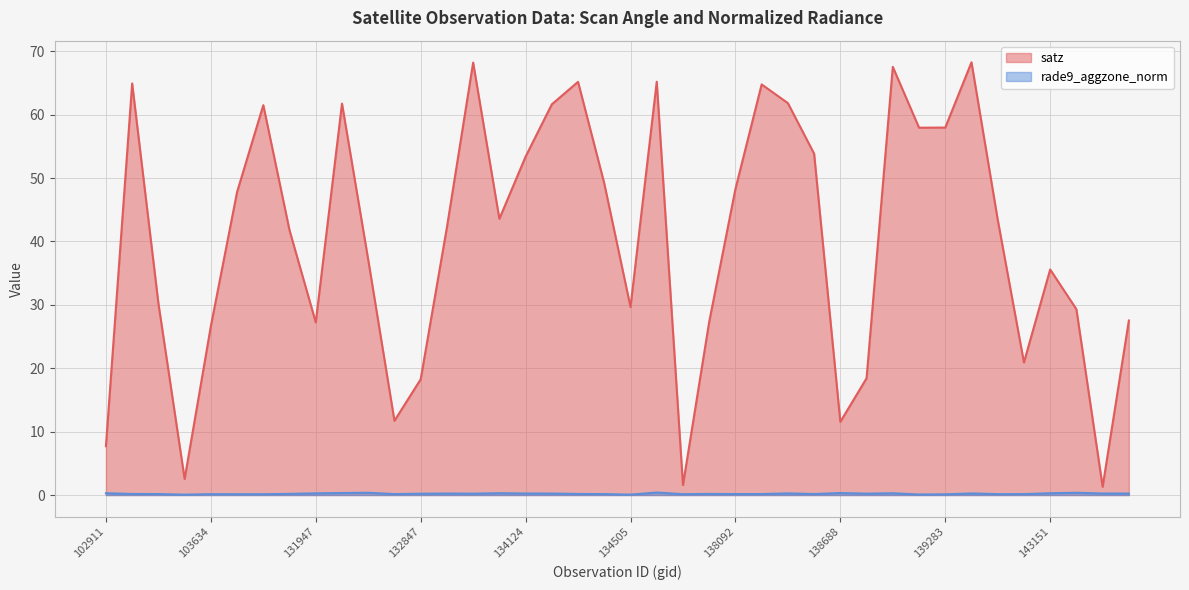

List the labels in order of satz value, smallest first.

143943, 137715, 103515, 102911, 138688, 132669, 132847, 138881, 139672, 103634, 131947, 137903, 144136, 143752, 134505, 103396, 143151, 132488, 104346, 133027, 139475, 133404, 103752, 138092, 134322, 134124, 138296, 139269, 139283, 103868, 134138, 132296, 138282, 138105, 103270, 134308, 137322, 139094, 133392, 139462